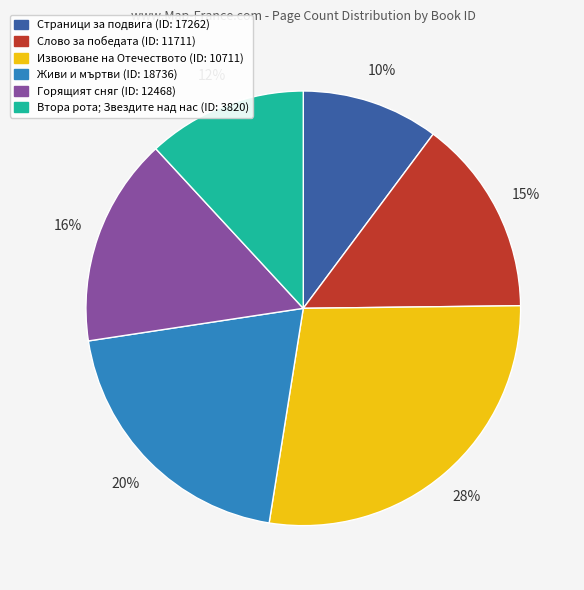

How many segments does this pie chart have?

6